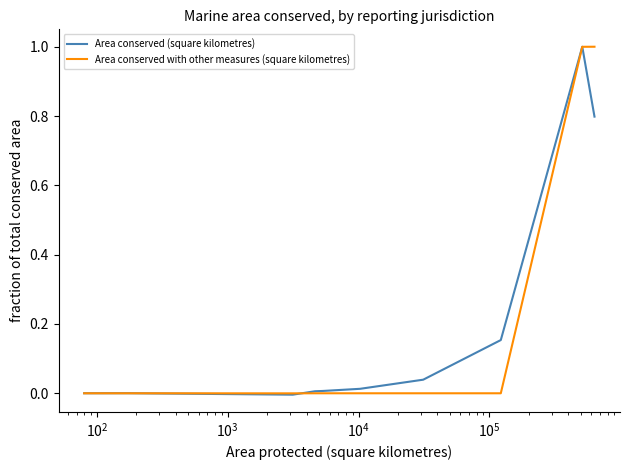

What is the maximum value shown in the chart?

1.0